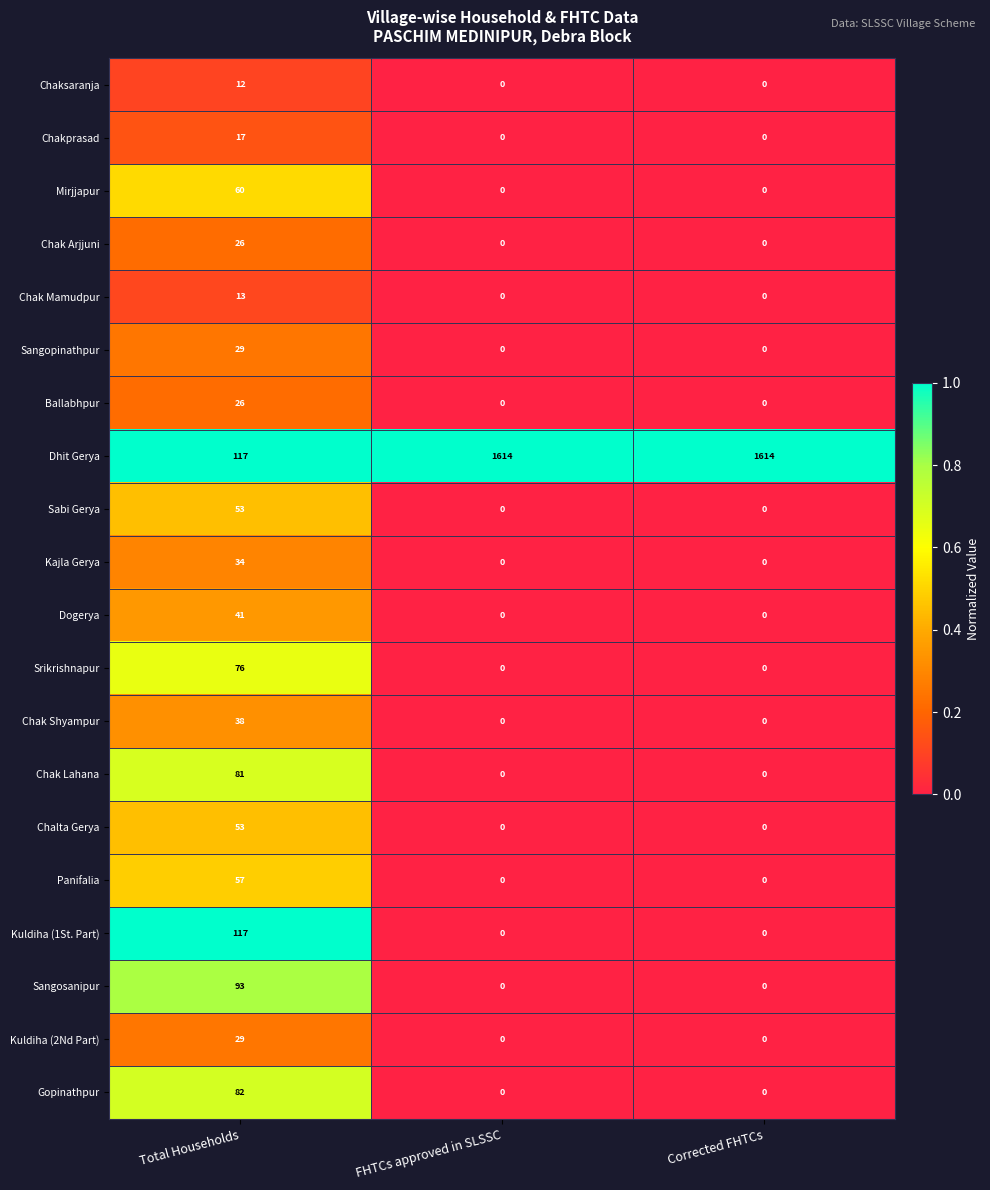

The value of Kajla Gerya at Corrected FHTCs is 19. True or false?

False